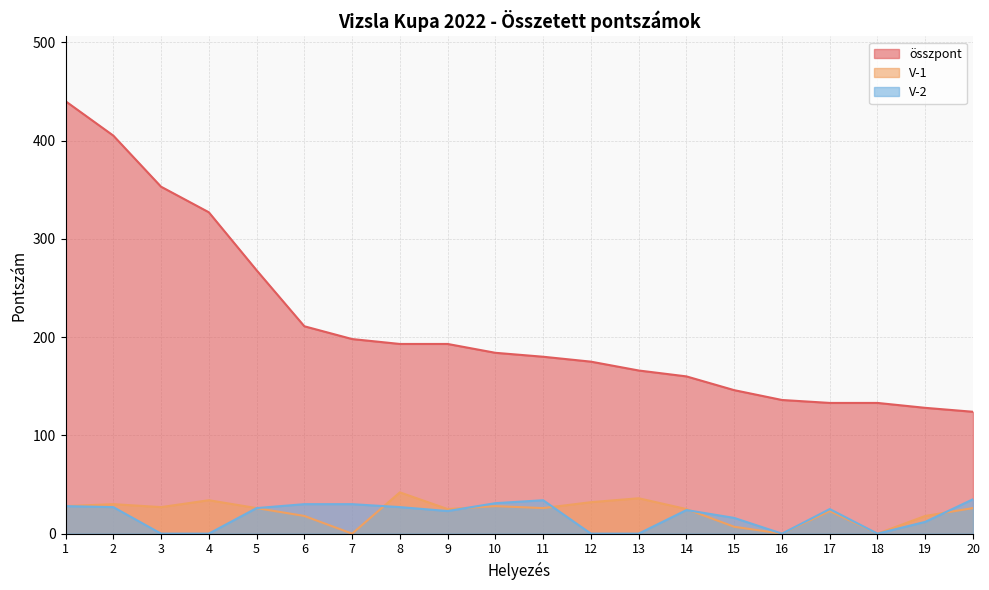

Which series changed the most between 4 and 16?

összpont